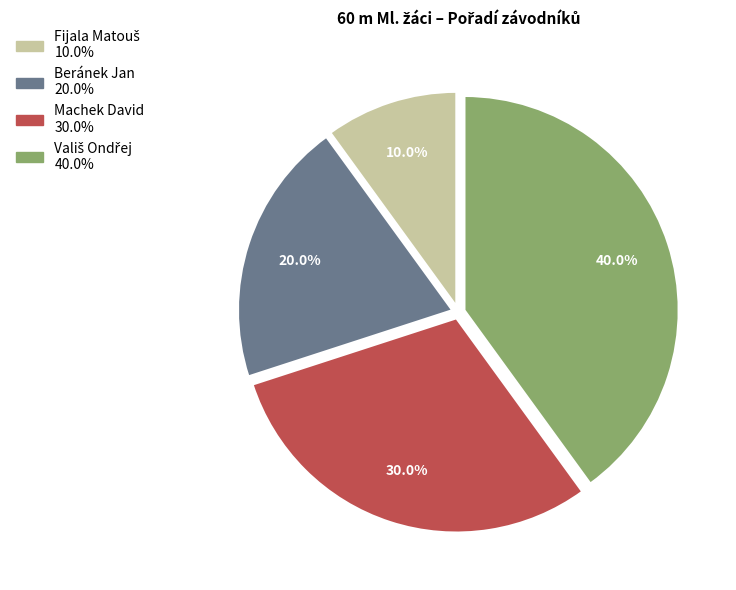

To the nearest percent, what is the average slice percentage?

25%